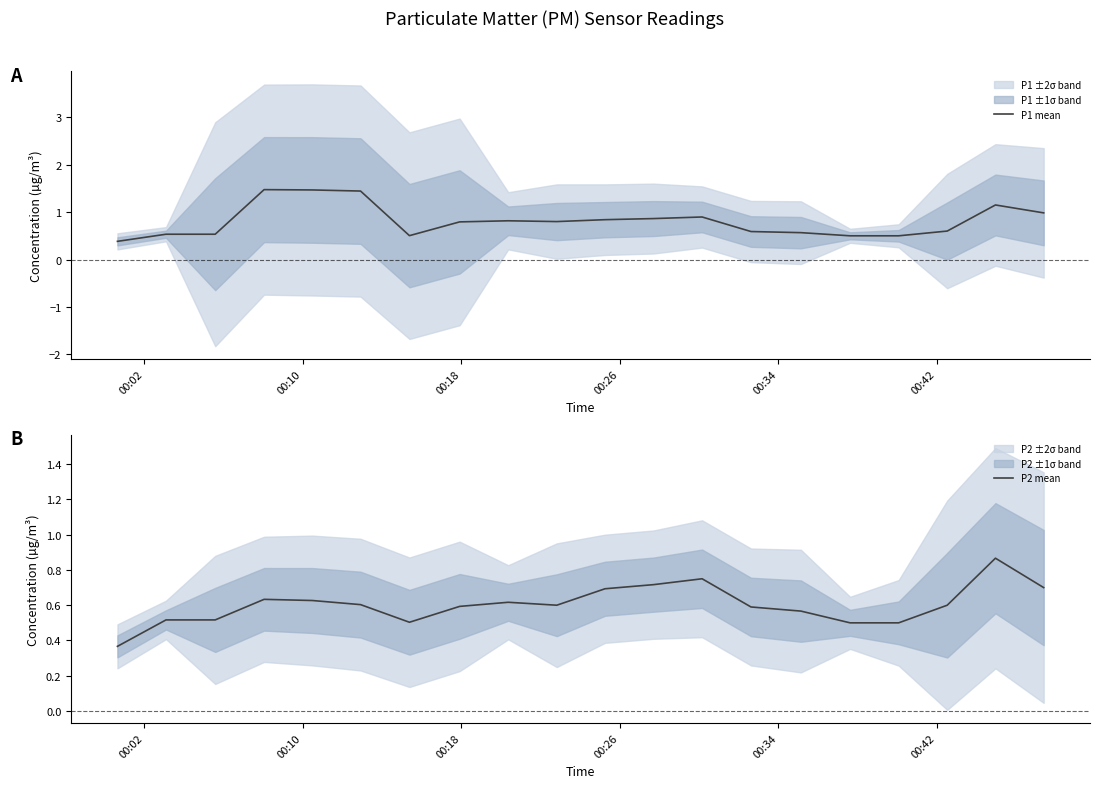

List the series in order of their overall mean, lowest first.

P2 mean, P1 mean